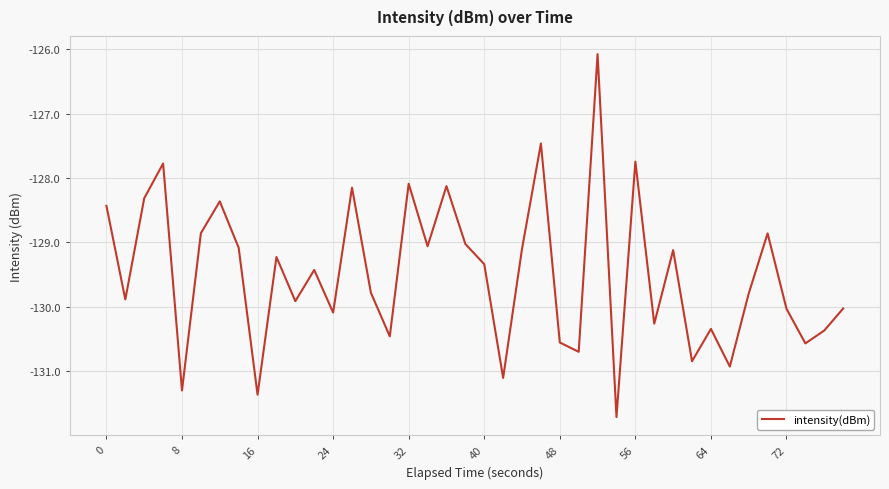

How many interior local valleys (lower than both neighbors) does the data have?

14